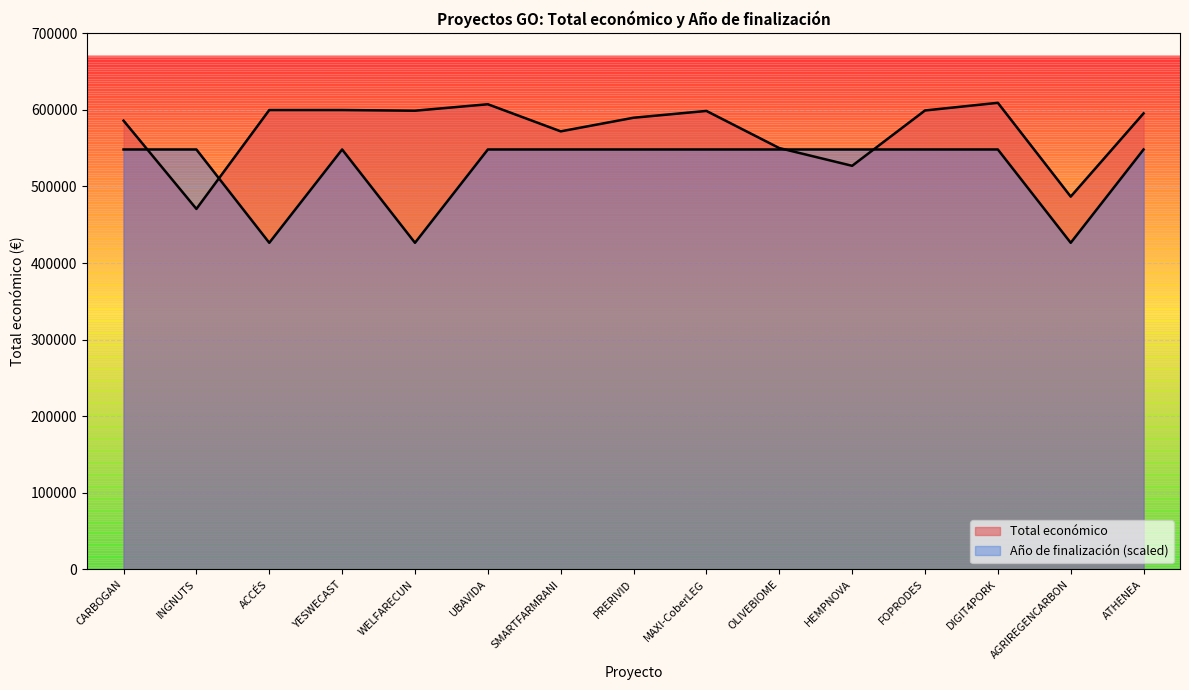

What is the value of the Año de finalización point at the 14th from the left?

426444.2